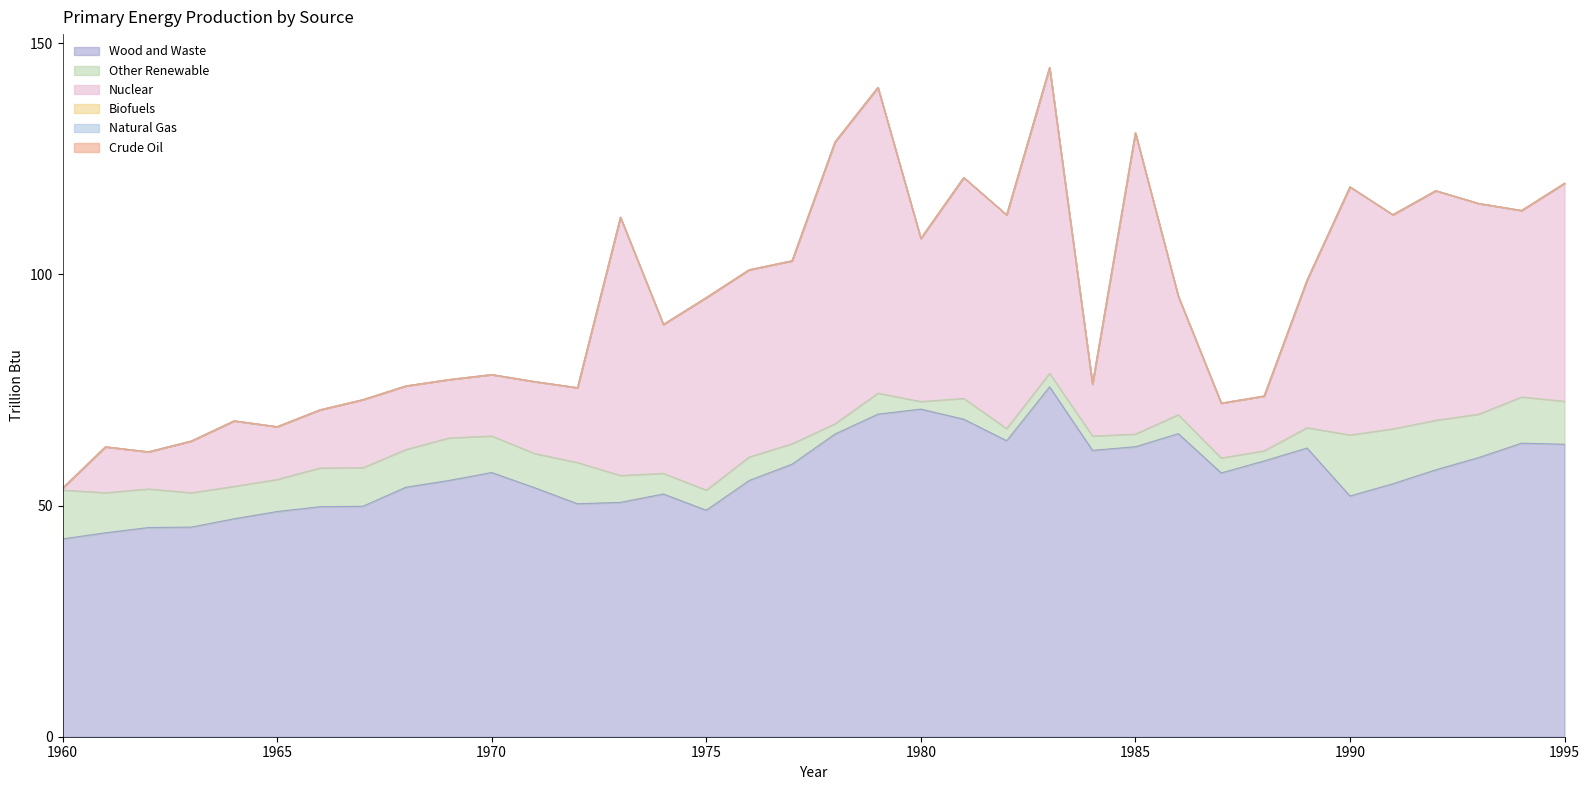

What value does the Wood and Waste series have at 1990?

52.1